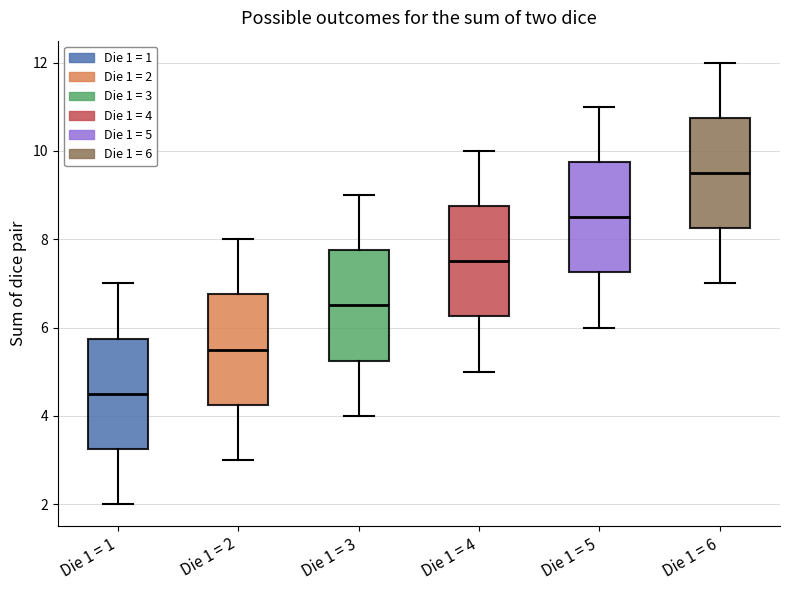

Reading left to right, read every box against the y-axis: the position of its median line, the range the box covers, and the ends of its whiskers. The values are not printed on the chart, so give them approximately, as read against the axis.

Die 1 = 1: median 4.6, box 3.2 to 5.8, whiskers 2.0 to 7.0
Die 1 = 2: median 5.6, box 4.2 to 6.8, whiskers 3.0 to 8.0
Die 1 = 3: median 6.6, box 5.2 to 7.8, whiskers 4.0 to 9.0
Die 1 = 4: median 7.6, box 6.2 to 8.8, whiskers 5.0 to 10.0
Die 1 = 5: median 8.6, box 7.2 to 9.8, whiskers 6.0 to 11.0
Die 1 = 6: median 9.6, box 8.2 to 10.8, whiskers 7.0 to 12.0